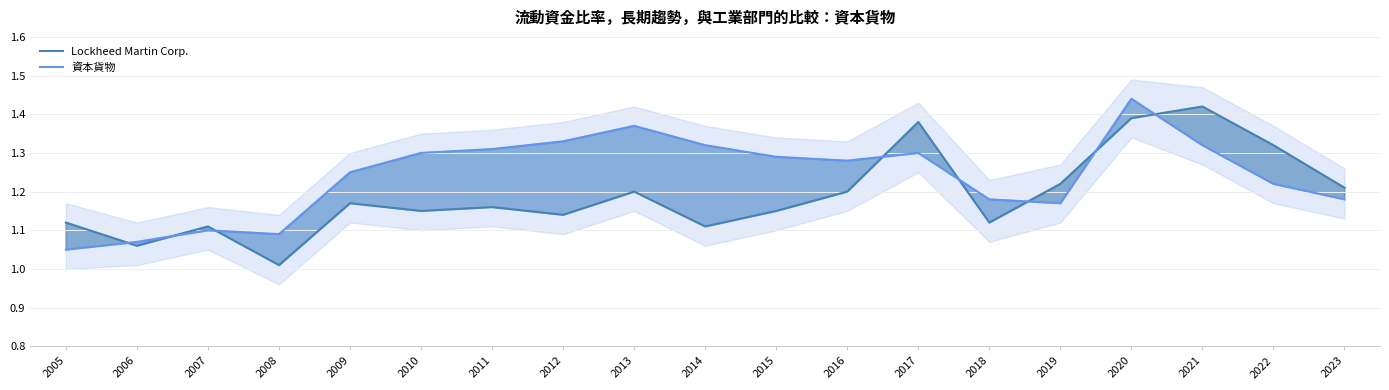

Reading left to right, extract all data points from this chart.

Lockheed Martin Corp.: 1.1	1.1	1.1	1.0	1.2	1.1	1.2	1.1	1.2	1.1	1.1	1.2	1.4	1.1	1.2	1.4	1.4	1.3	1.2
資本貨物: 1.1	1.1	1.1	1.1	1.2	1.3	1.3	1.3	1.4	1.3	1.3	1.3	1.3	1.2	1.2	1.4	1.3	1.2	1.2